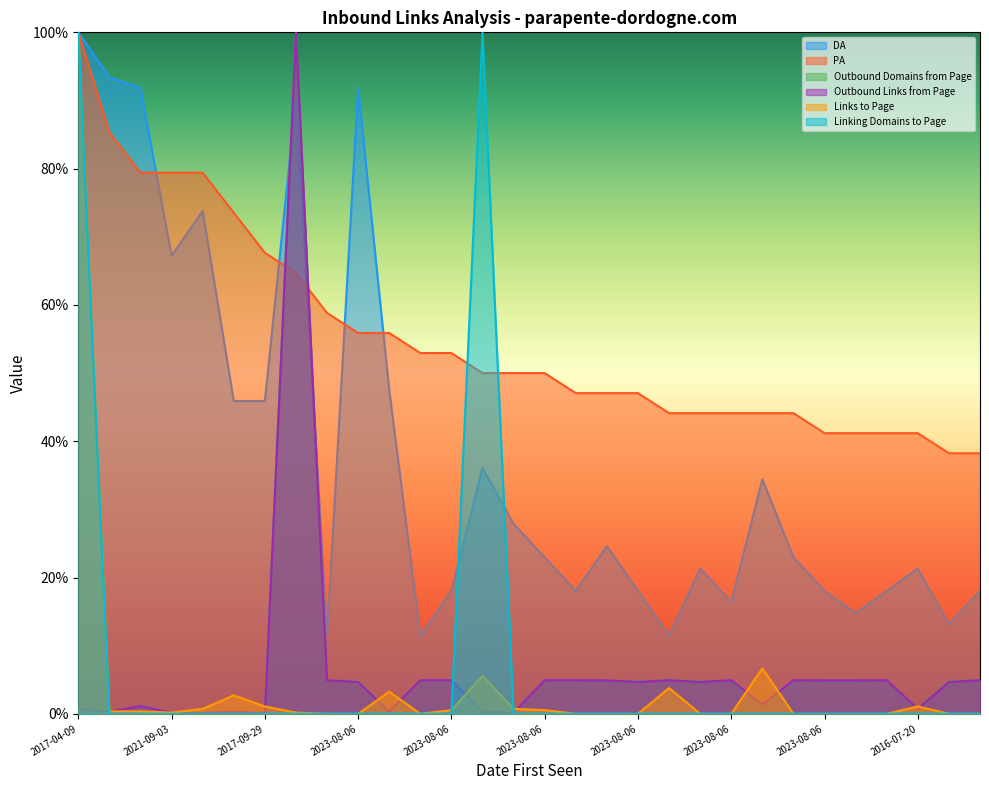

How many lines are shown in the chart?

6